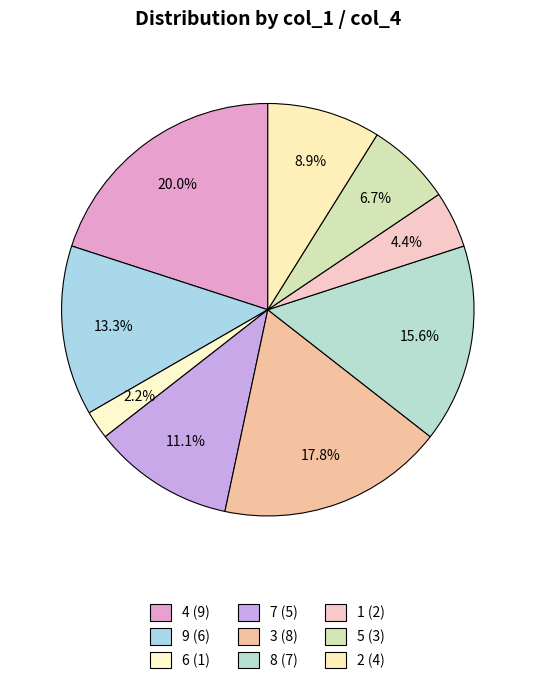

How many slices are in this pie chart?

9